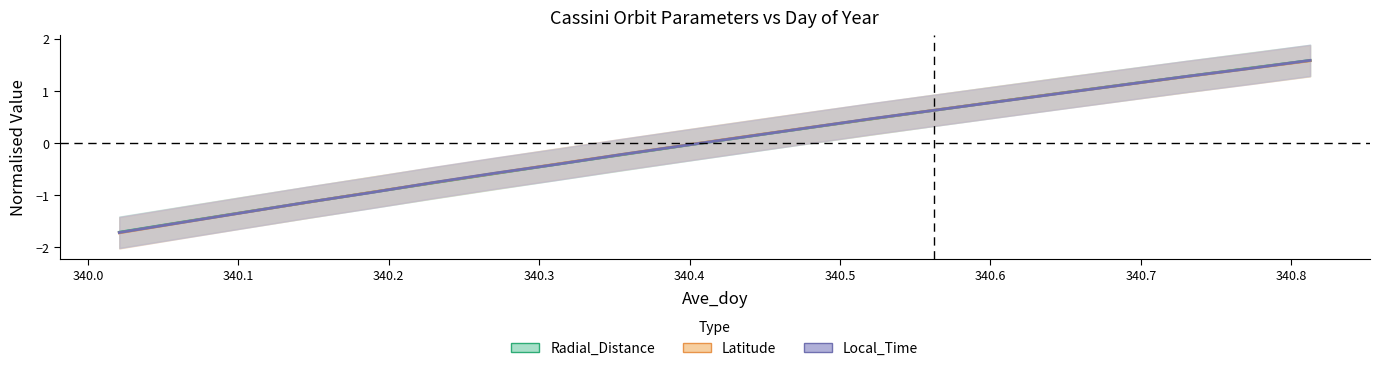

Between 340.2708 and 340.3542, which series saw the biggest shift?

Latitude